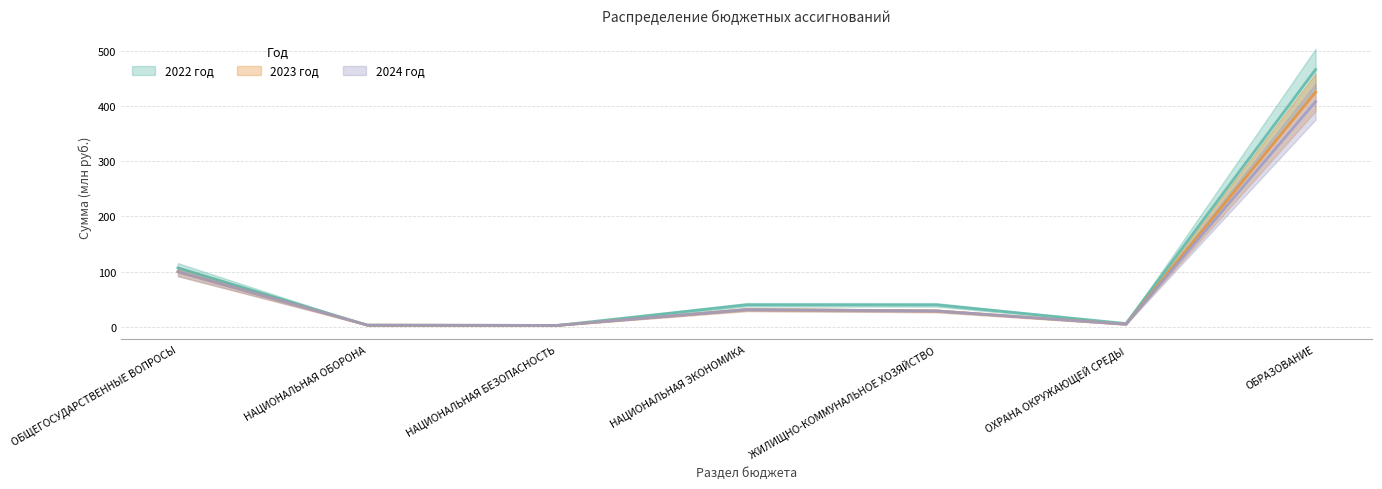

Rank the categories by 2024 год value from lowest to highest.

НАЦИОНАЛЬНАЯ БЕЗОПАСНОСТЬ, НАЦИОНАЛЬНАЯ ОБОРОНА, ОХРАНА ОКРУЖАЮЩЕЙ СРЕДЫ, ЖИЛИЩНО-КОММУНАЛЬНОЕ ХОЗЯЙСТВО, НАЦИОНАЛЬНАЯ ЭКОНОМИКА, ОБЩЕГОСУДАРСТВЕННЫЕ ВОПРОСЫ, ОБРАЗОВАНИЕ